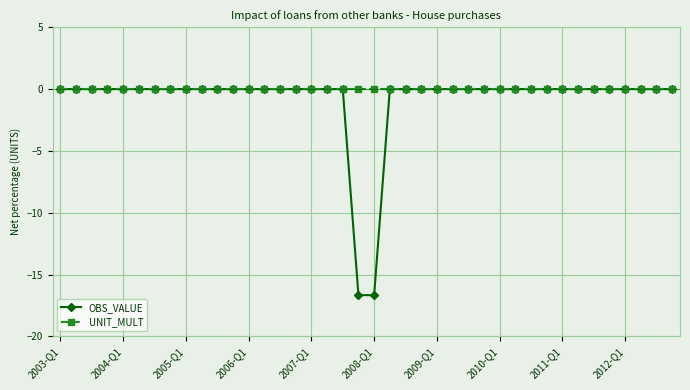

What are all the series names shown in the legend?

OBS_VALUE, UNIT_MULT